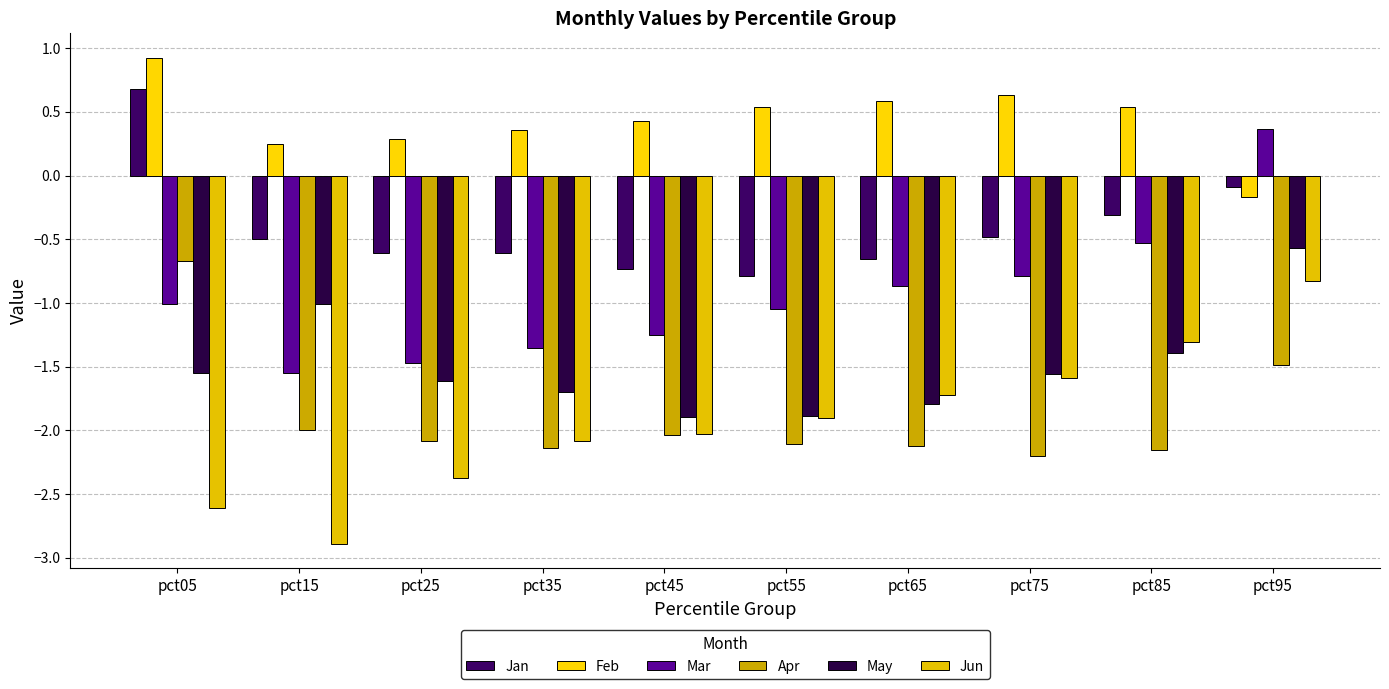

Reading left to right, what are all the values shown in this chart?

Jan: 0.7	-0.5	-0.6	-0.6	-0.7	-0.8	-0.7	-0.5	-0.3	-0.1
Feb: 0.9	0.3	0.3	0.4	0.4	0.5	0.6	0.6	0.5	-0.2
Mar: -1.0	-1.5	-1.5	-1.4	-1.3	-1.0	-0.9	-0.8	-0.5	0.4
Apr: -0.7	-2.0	-2.1	-2.1	-2.0	-2.1	-2.1	-2.2	-2.2	-1.5
May: -1.6	-1.0	-1.6	-1.7	-1.9	-1.9	-1.8	-1.6	-1.4	-0.6
Jun: -2.6	-2.9	-2.4	-2.1	-2.0	-1.9	-1.7	-1.6	-1.3	-0.8